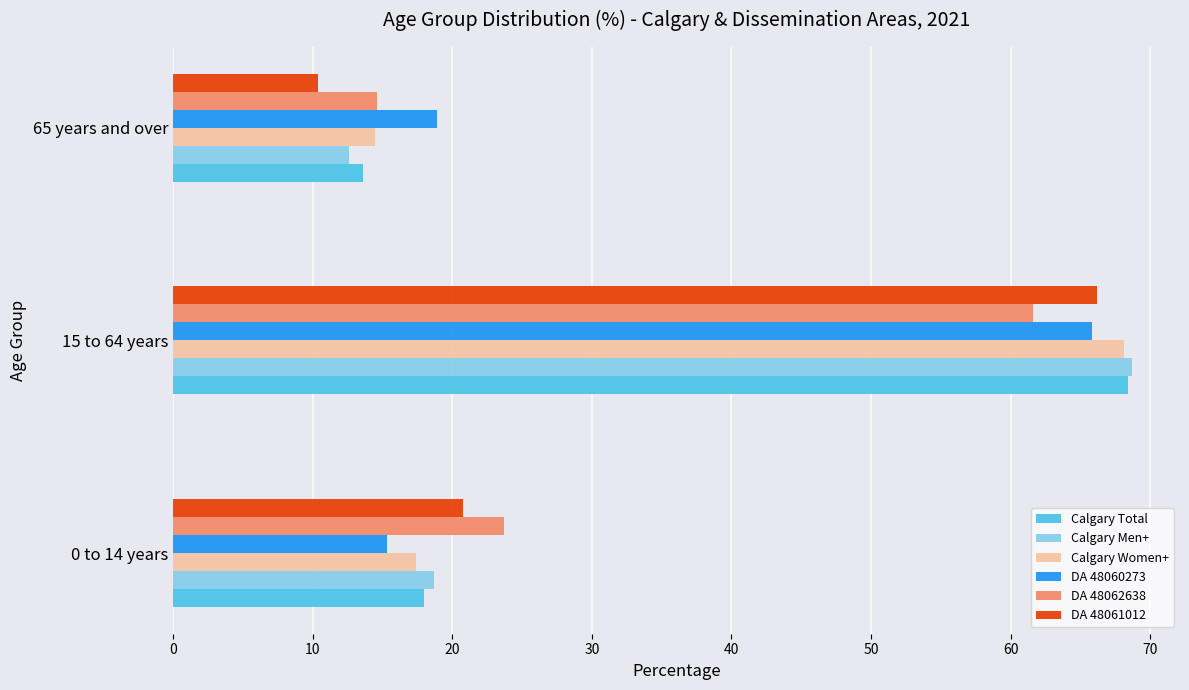

Between 15 to 64 years and 65 years and over, which series saw the biggest shift?

Calgary Men+